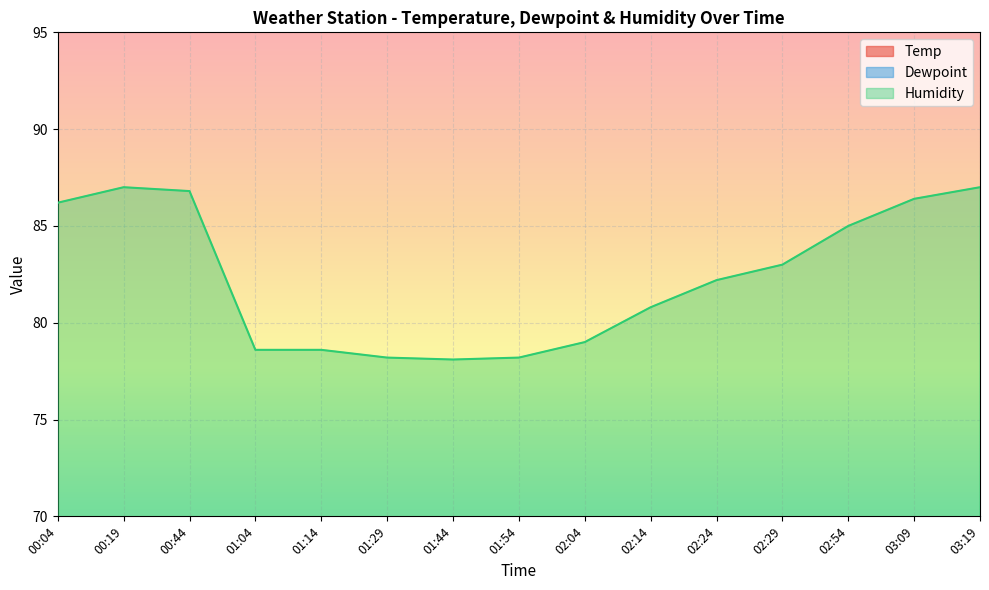

Between 02:24 and 02:29, which series saw the biggest shift?

Humidity